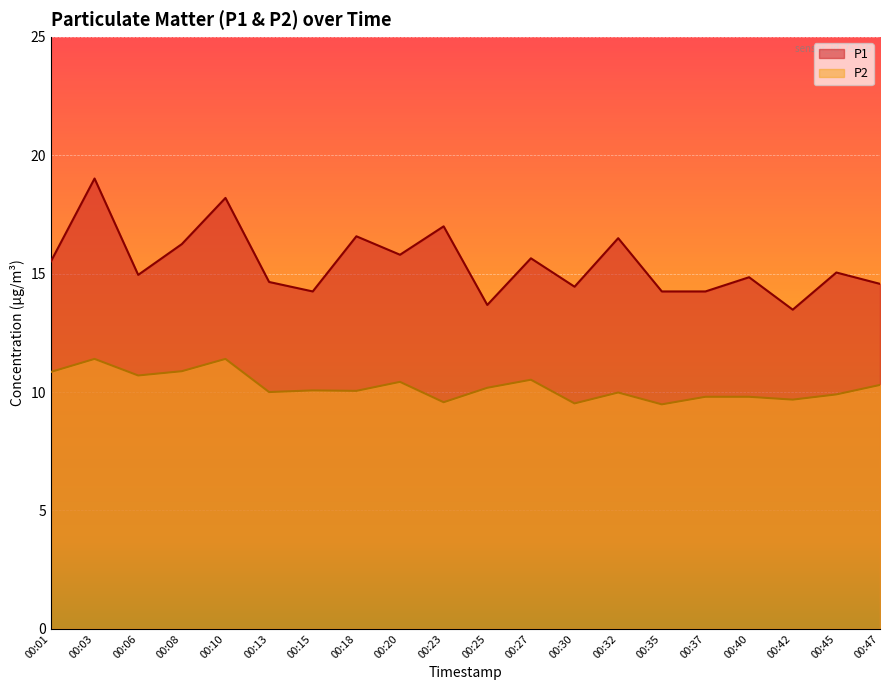

Which series has the largest range (max minus min)?

P1